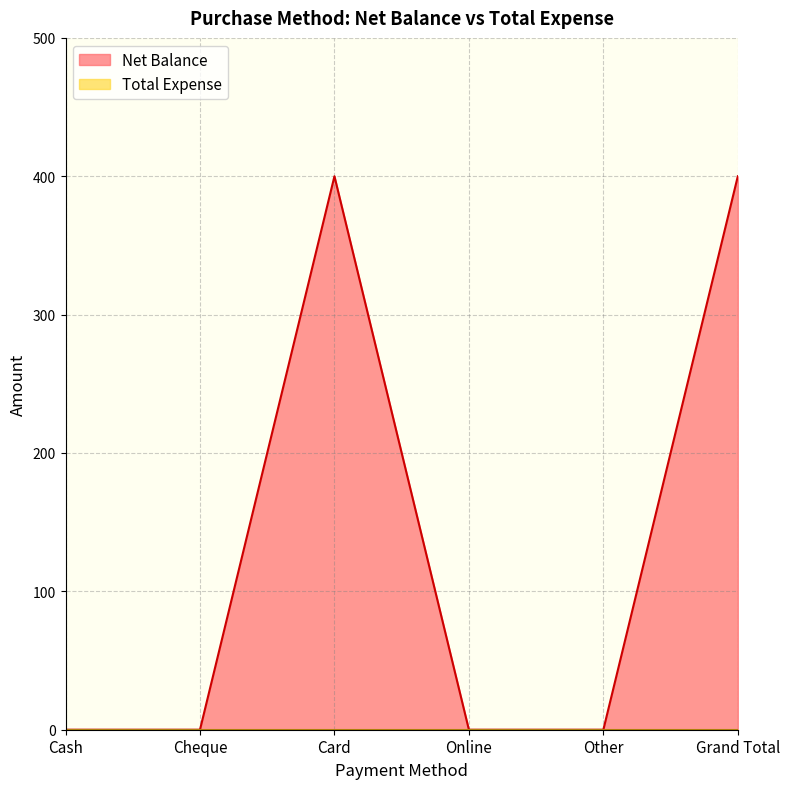

At which label is the value closest to 200?

Cash